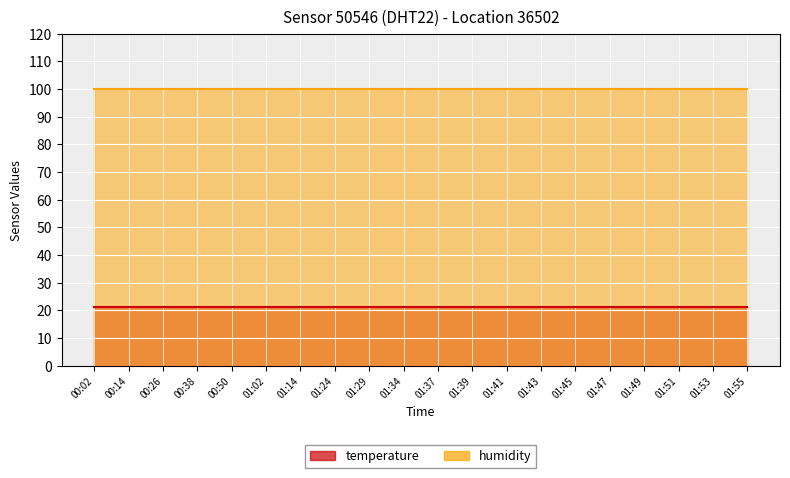

How many data points does each series have?

20